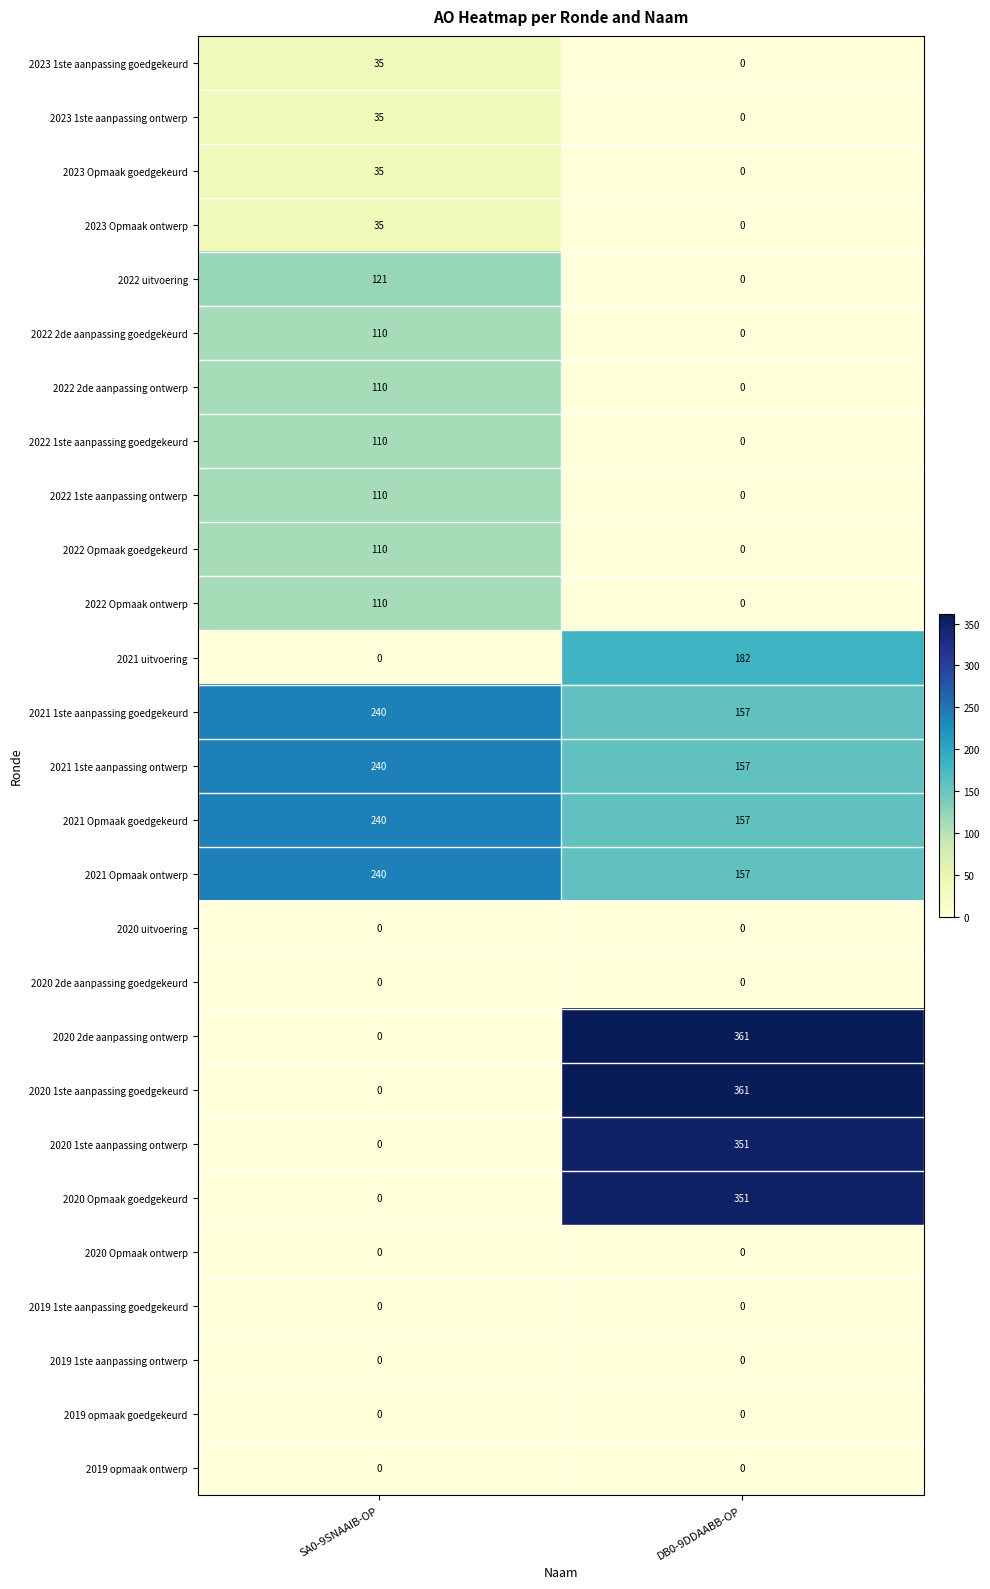

What is the spread (max minus min) of values at DB0-9DDAABB-OP?

361